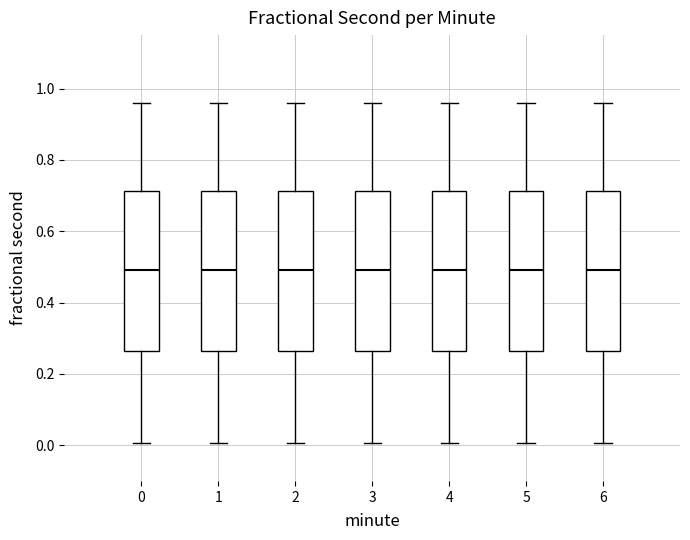

Reading left to right, transcribe this box plot: for each box, give where its median line is, the range the box spans, and where its two whiskers end, as read against the y-axis. The values are not printed on the chart, so give them approximately, as read against the axis.

0: median 0.50, box 0.26 to 0.72, whiskers 0.00 to 0.96
1: median 0.50, box 0.26 to 0.72, whiskers 0.00 to 0.96
2: median 0.50, box 0.26 to 0.72, whiskers 0.00 to 0.96
3: median 0.50, box 0.26 to 0.72, whiskers 0.00 to 0.96
4: median 0.50, box 0.26 to 0.72, whiskers 0.00 to 0.96
5: median 0.50, box 0.26 to 0.72, whiskers 0.00 to 0.96
6: median 0.50, box 0.26 to 0.72, whiskers 0.00 to 0.96